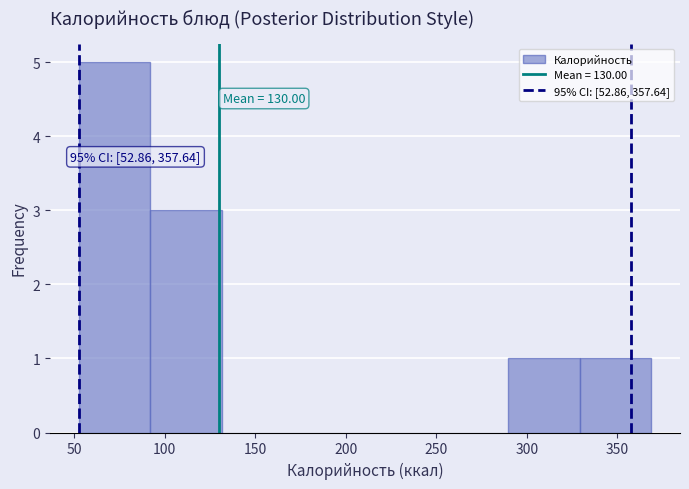

Which range on the x-axis has the tallest bar?

50 to 90